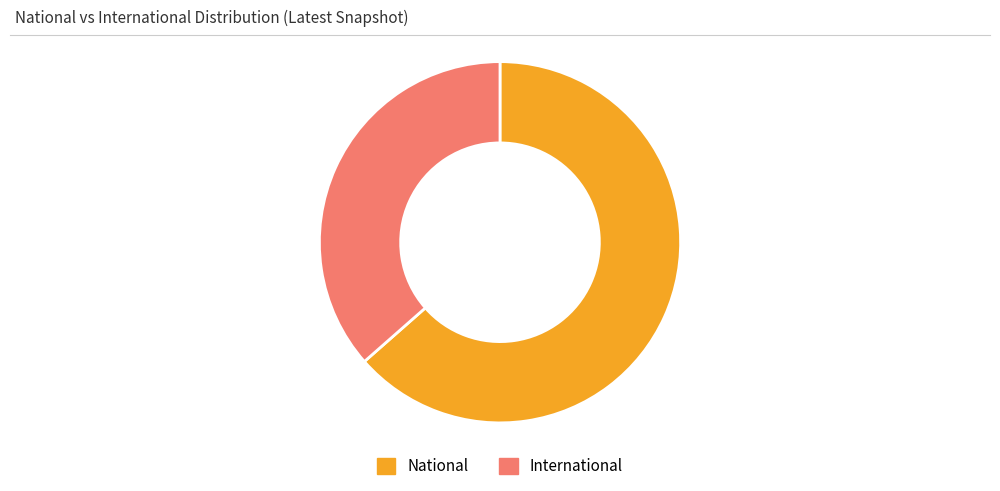

Does International represent more than half of the total?

No